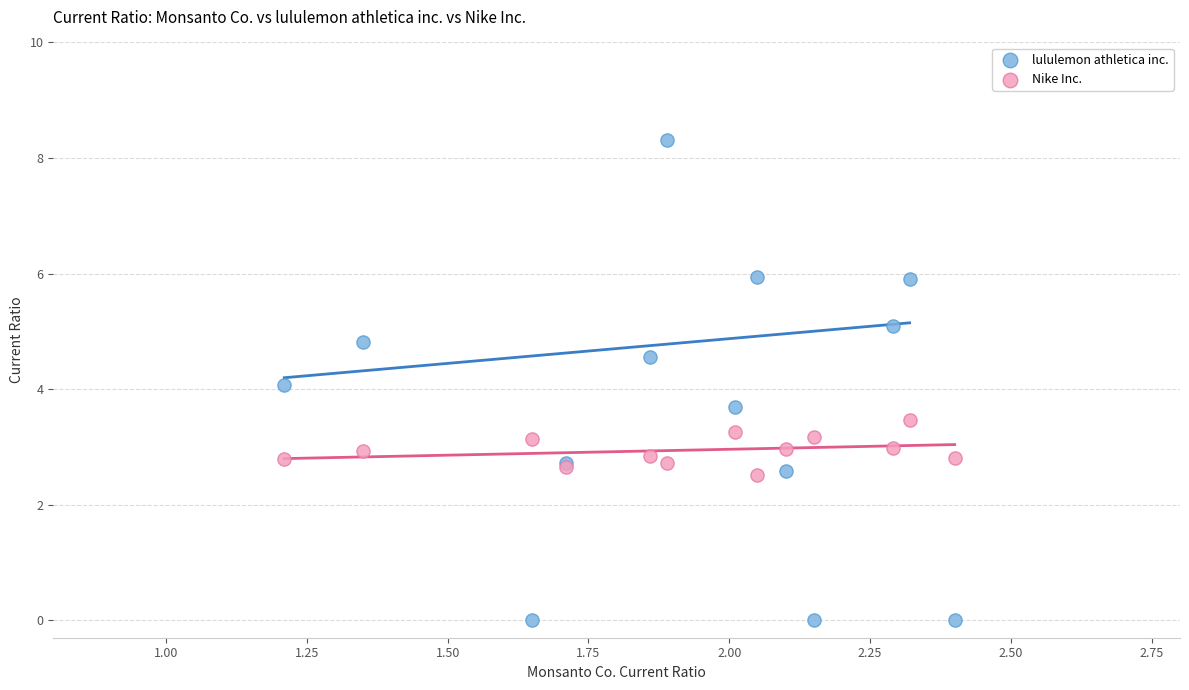

What is the X range (max minus min) for the scatter plot?

1.2